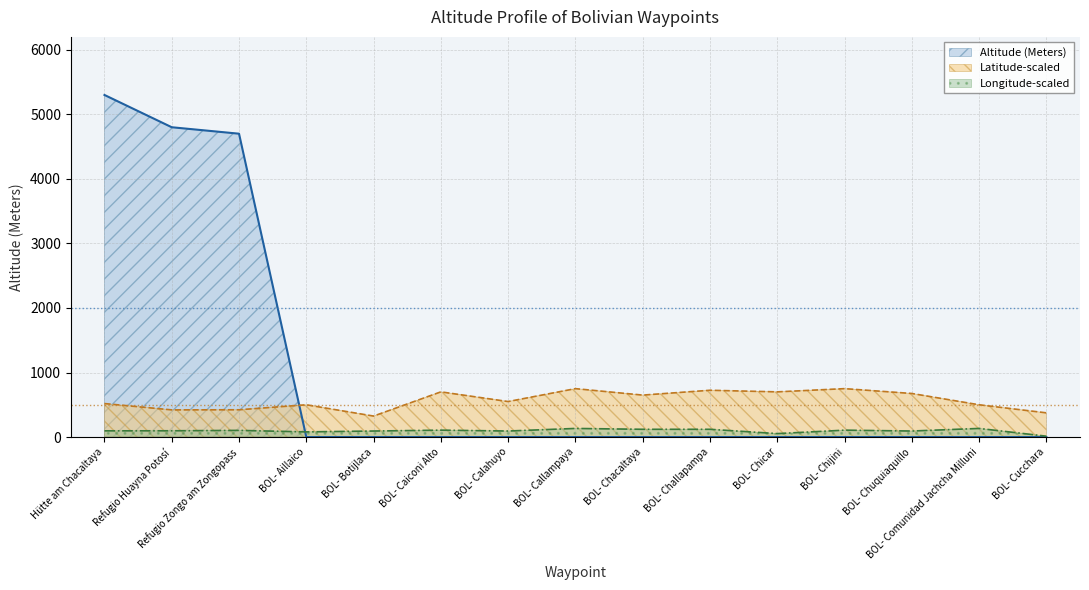

How many lines are shown in the chart?

3